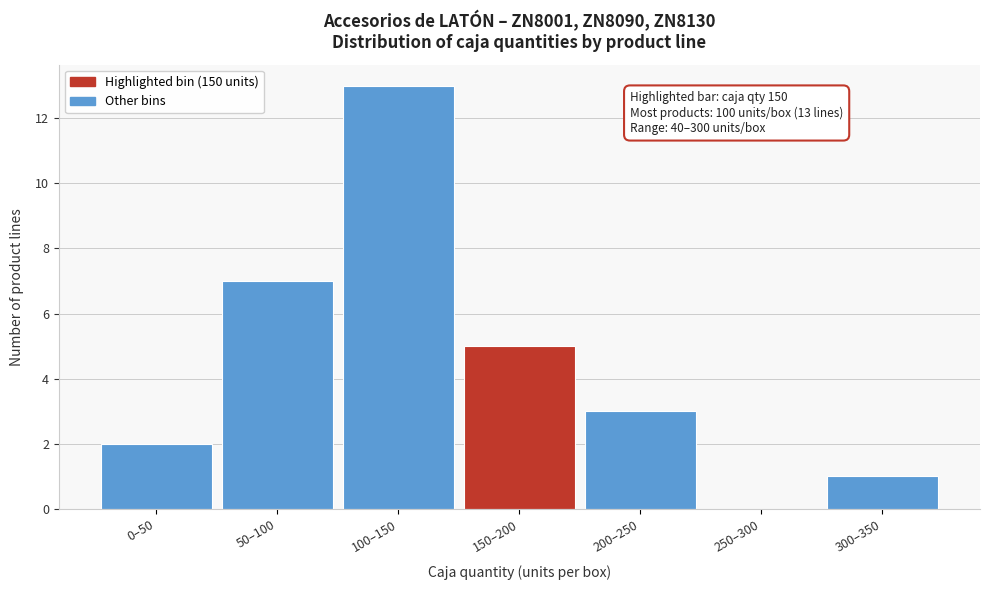

Reading right to left, list all the values displayed in this chart.

300–350=1	250–300=0	200–250=3	150–200=5	100–150=13	50–100=7	0–50=2